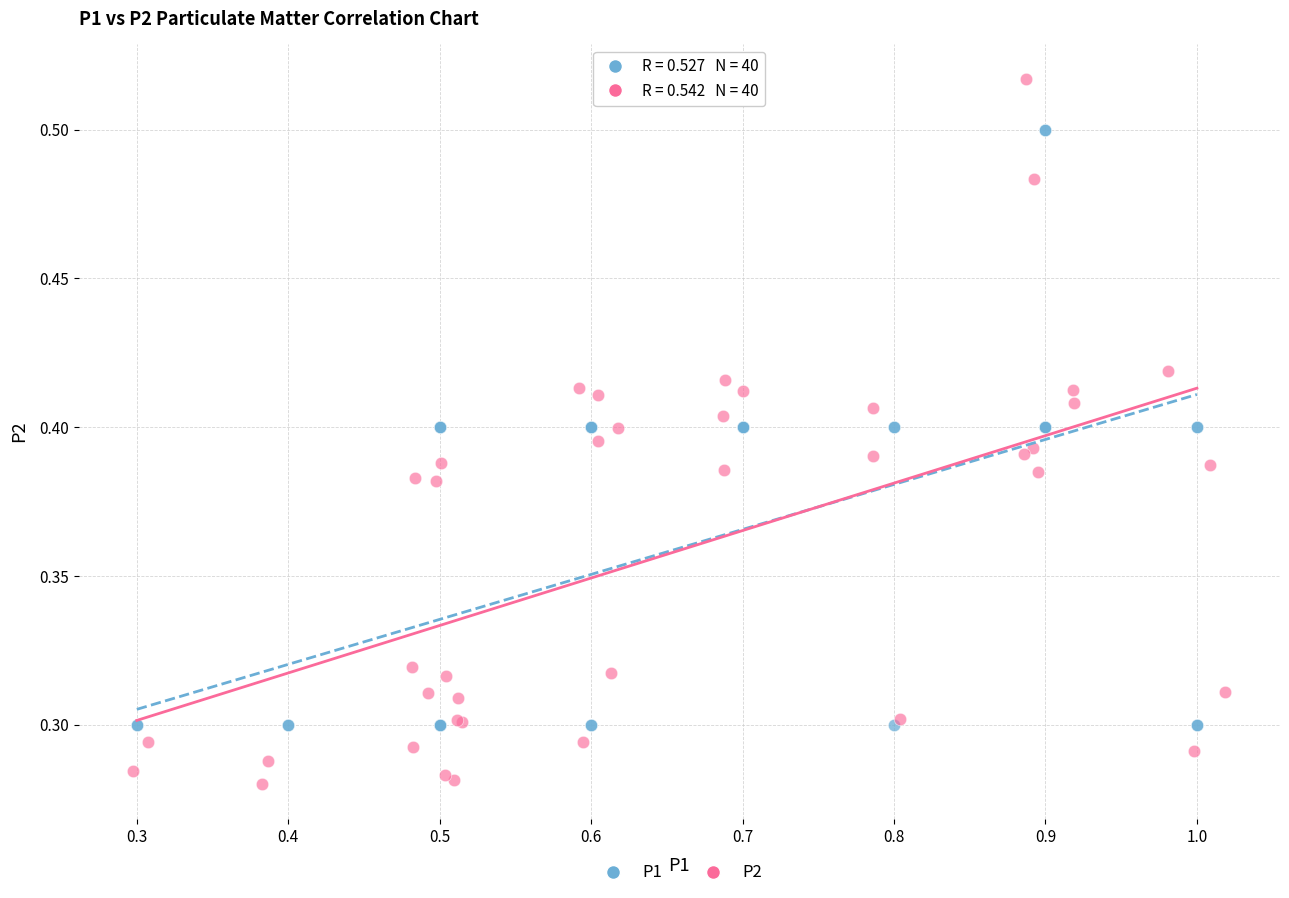

Which series has the widest spread of Y values?

P2